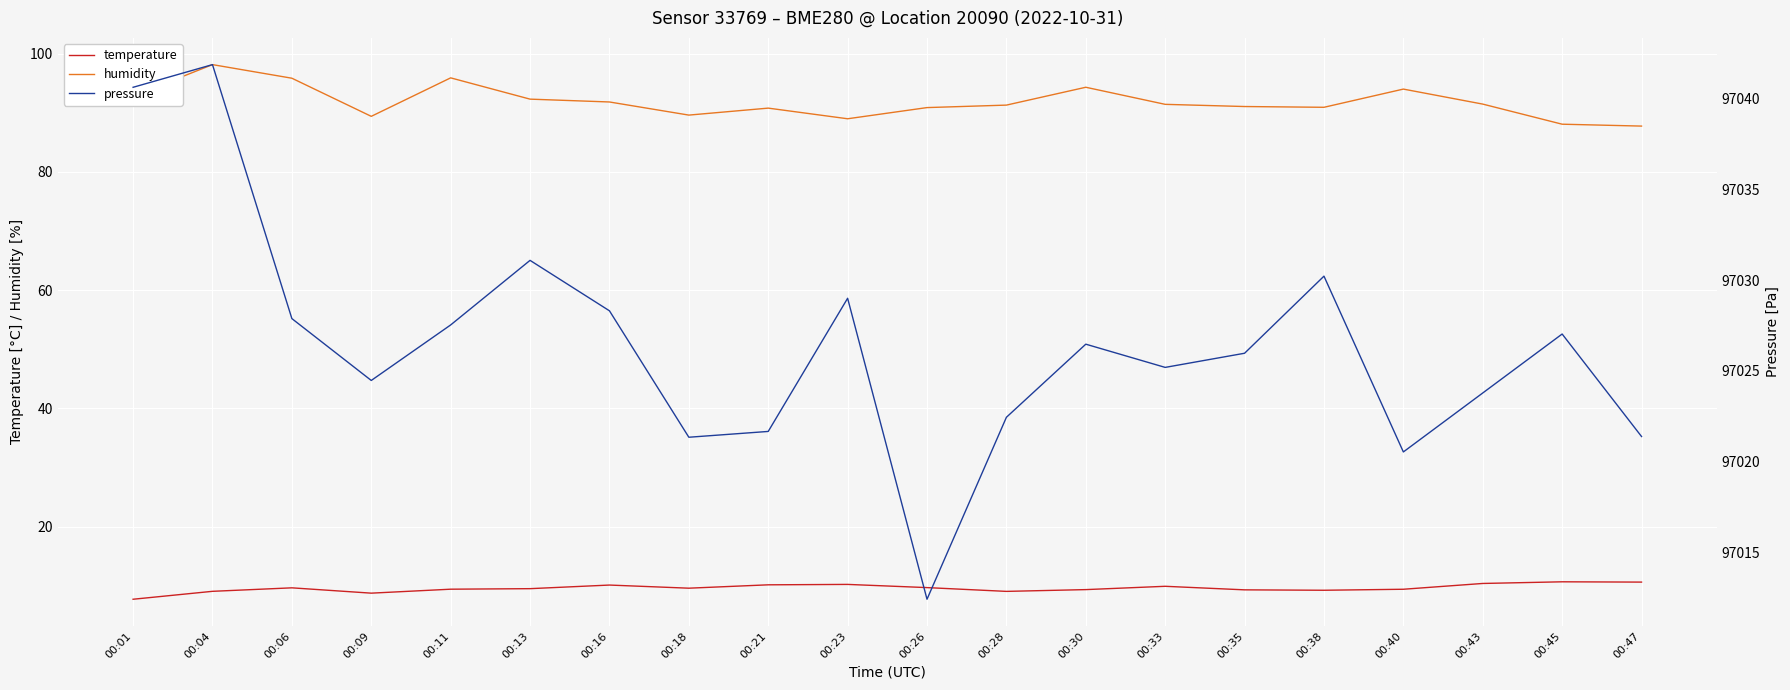

Read the temperature value at 00:28.

9.0